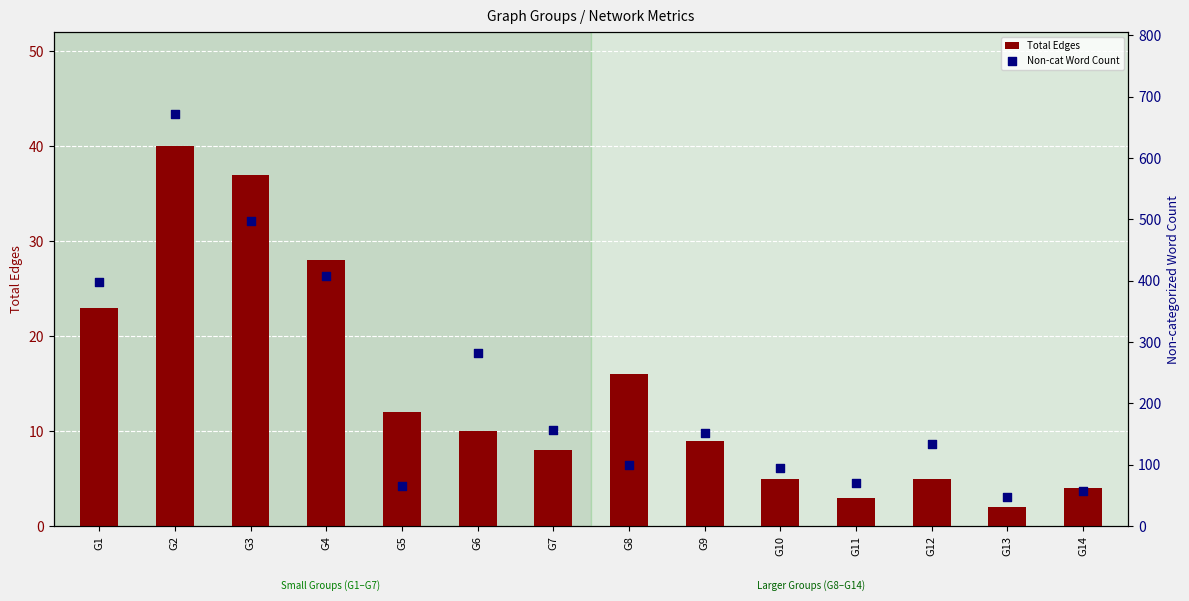

Which series has the largest total across all categories?

Non-cat Word Count